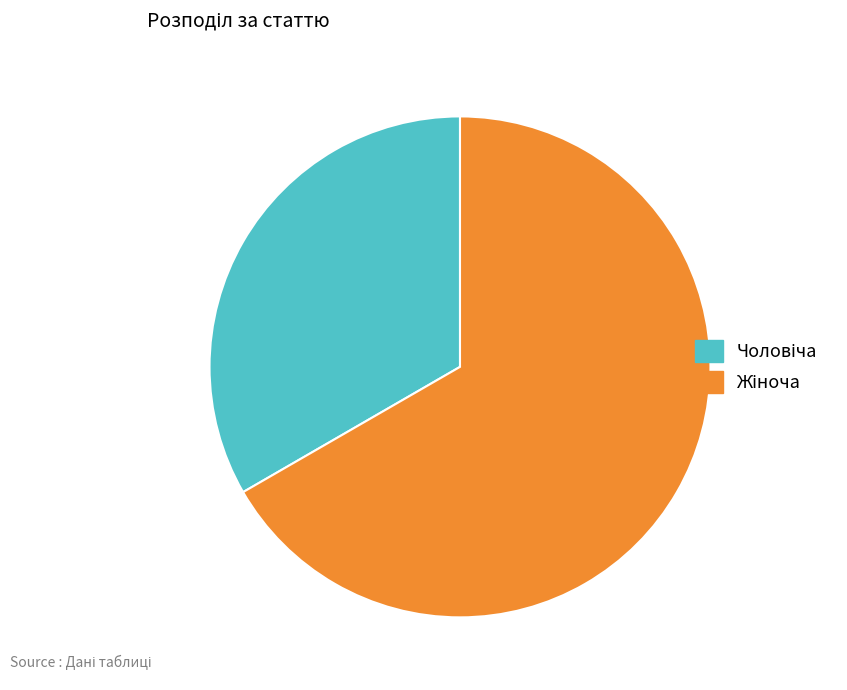

Is there any slice that represents more than half of the pie?

Yes